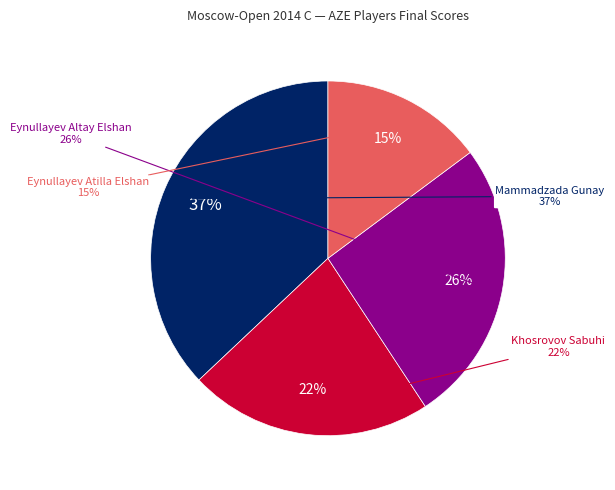

To the nearest percent, what is the average slice percentage?

25%